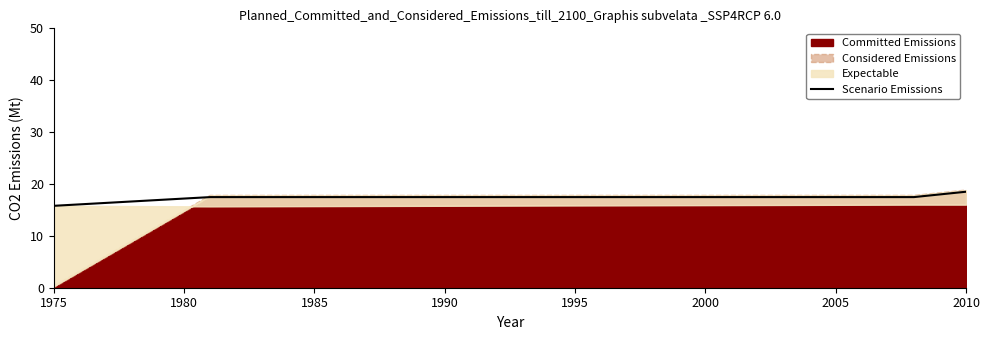

How many data points are less than 17?

1